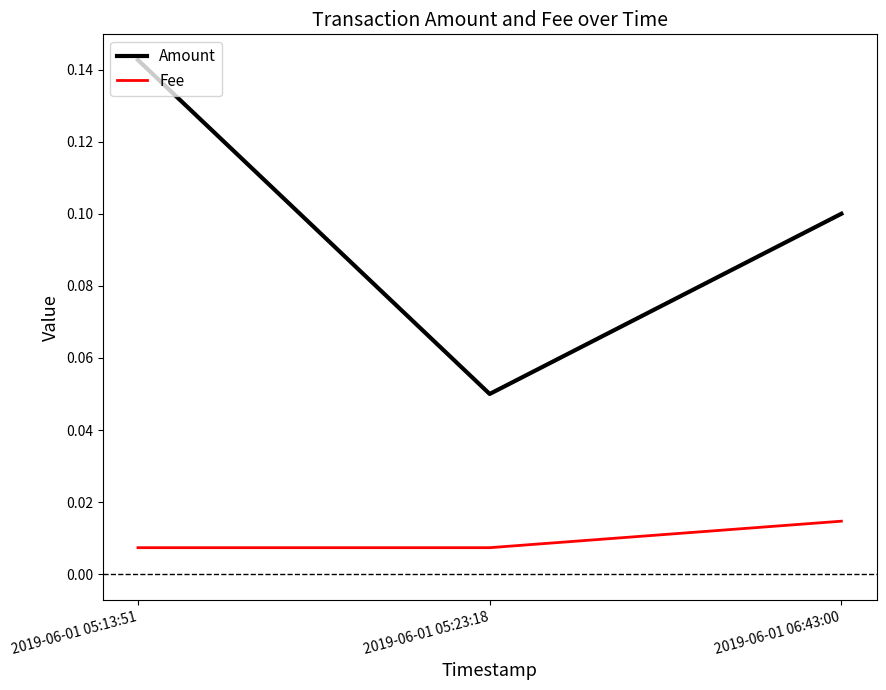

What is the sum of the Amount values at 2019-06-01 05:13:51 and 2019-06-01 06:43:00?

0.2